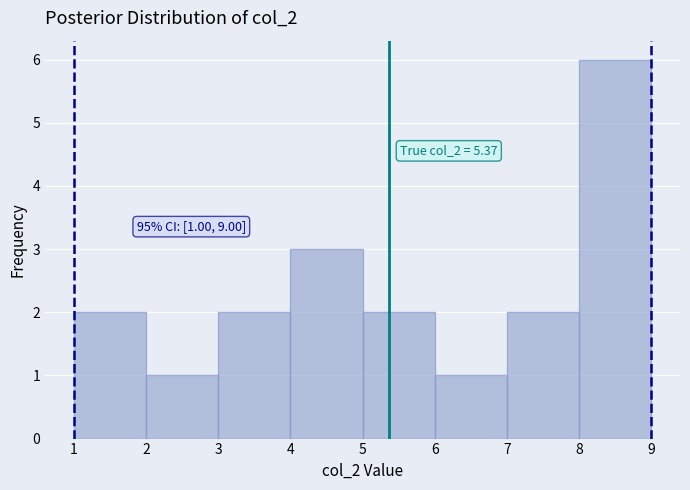

Over which range of the x-axis is the bar tallest?

8 to 9